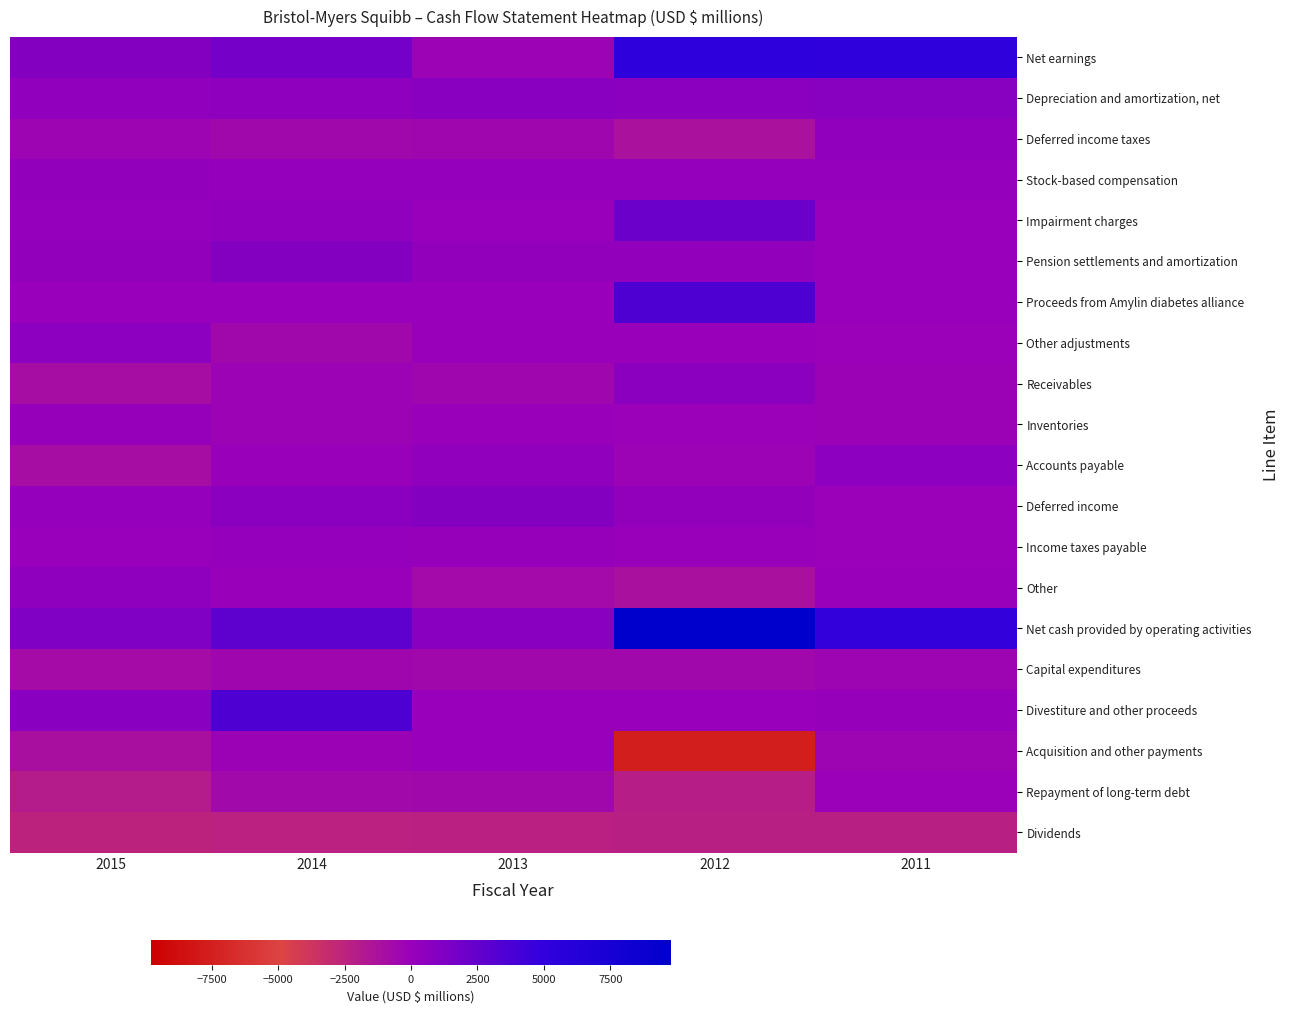

Which series has the widest spread of values?

Net cash provided by operating activities